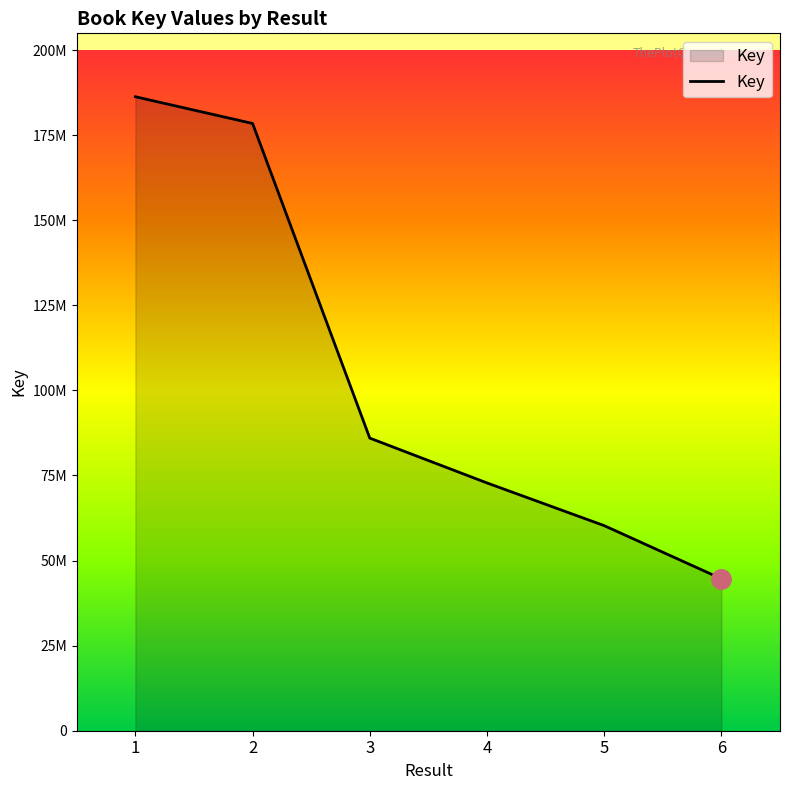

Does the chart display data point markers on the line(s)?

No